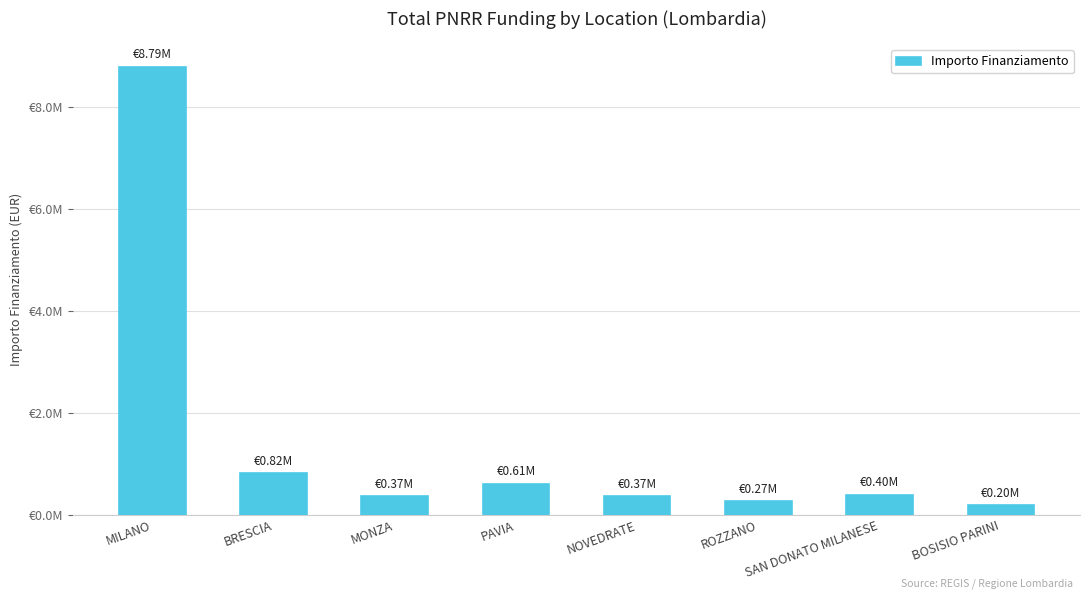

What is the sum of the values at BOSISIO PARINI and ROZZANO?

463248.1